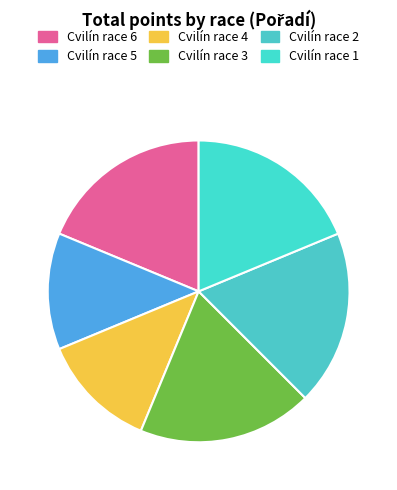

How many segments does this pie chart have?

6